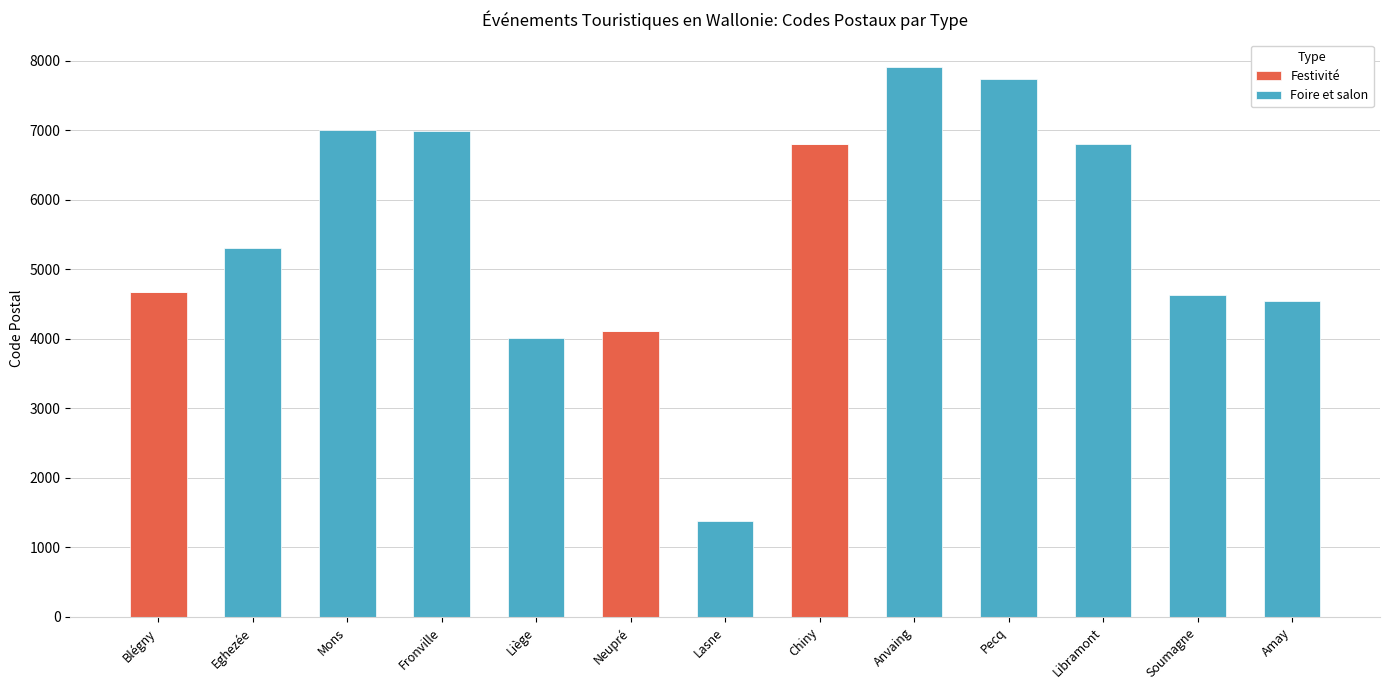

What is the total value across all series at Lasne?

1380